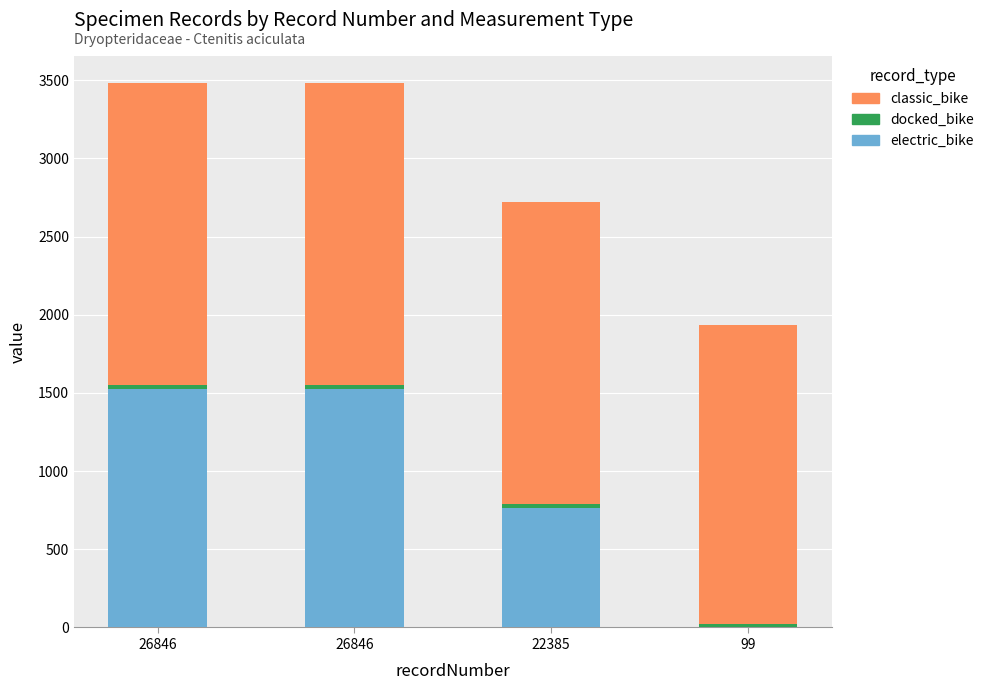

Does the chart contain stacked bars?

Yes